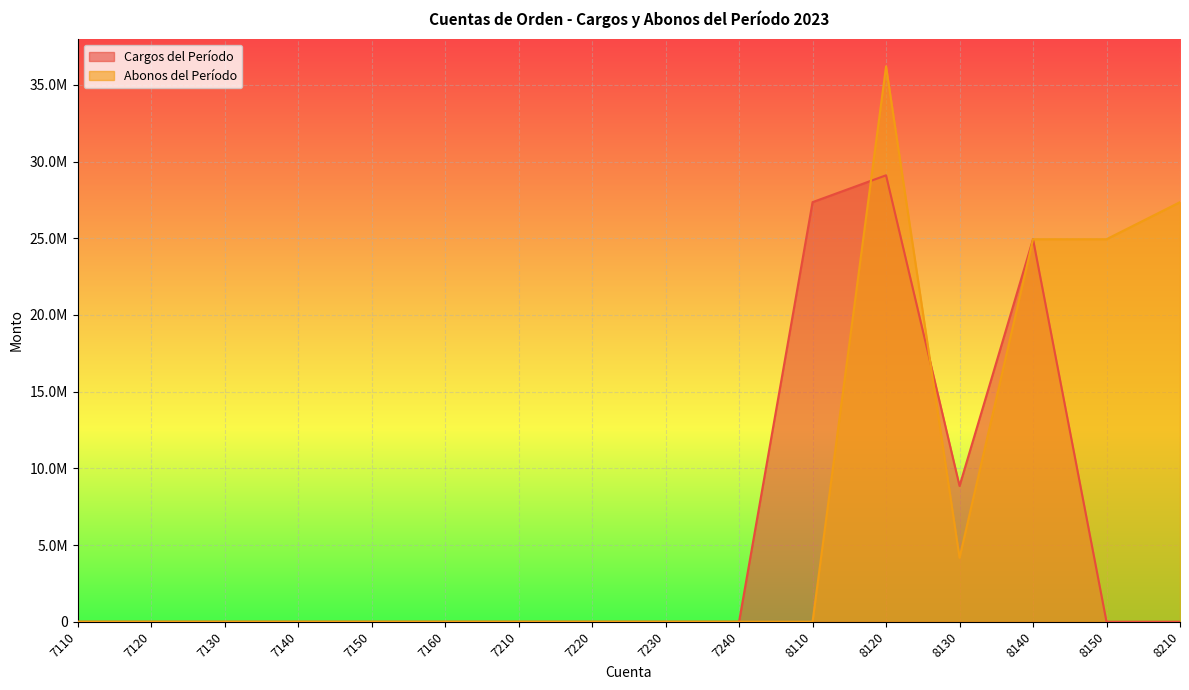

How many intersections are there between Cargos del Período and Abonos del Período?

3